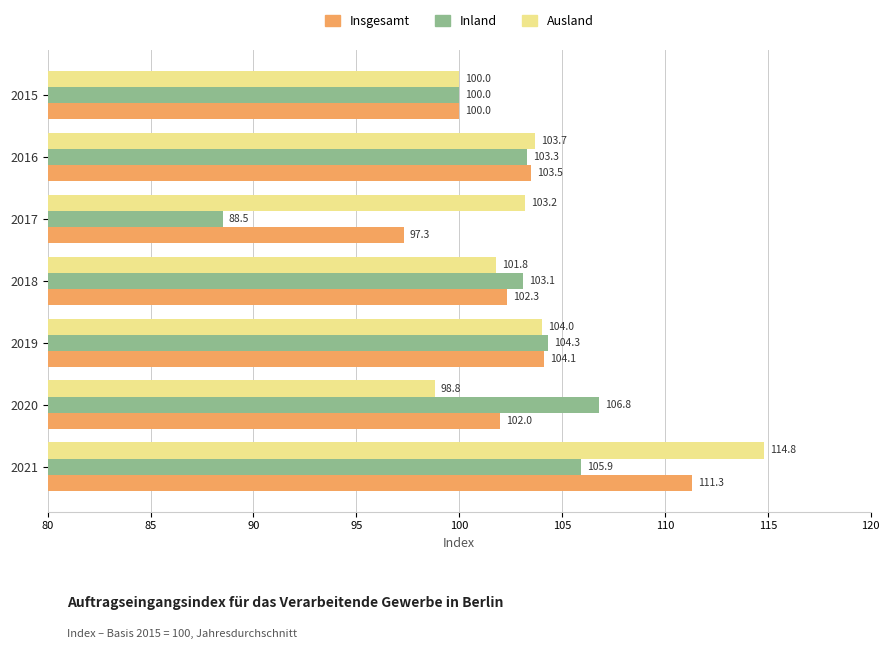

What is the spread (max minus min) of values at 2020?

8.0